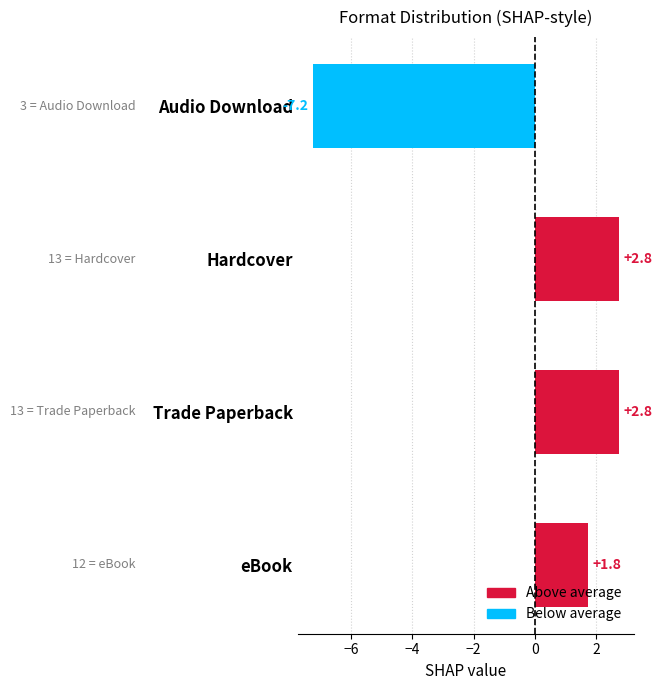

True or false: the data shows -7.2 at Audio Download.

True